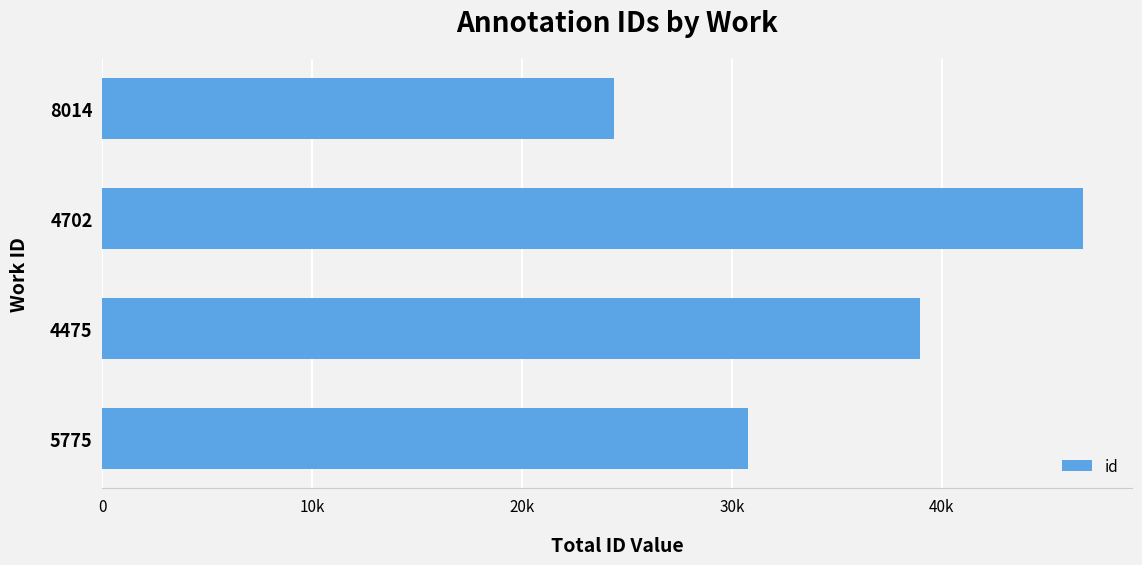

Are the bars horizontal?

Yes